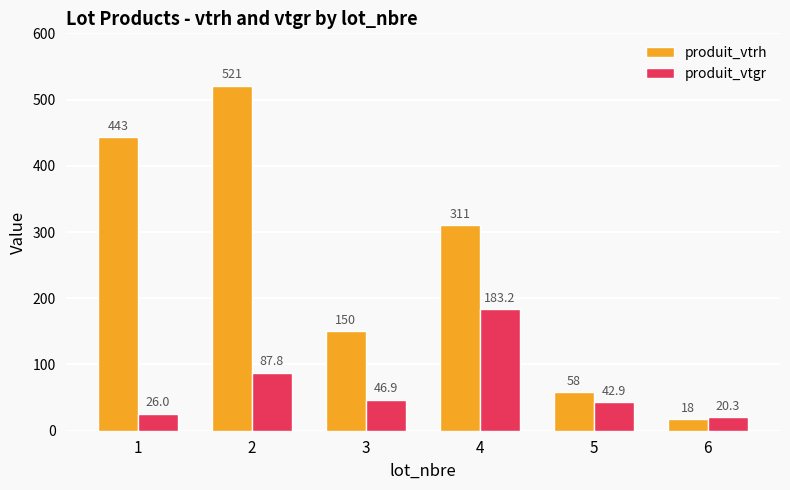

Where does the produit_vtgr series first go above 46?

2